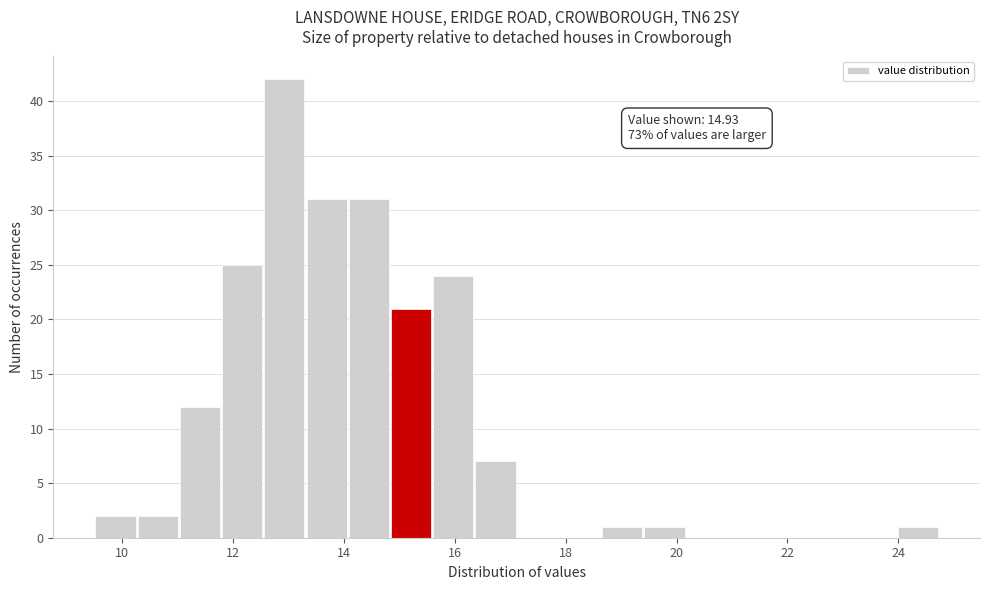

Read against the x-axis, roughly where is the centre of the tallest bar?

13.0